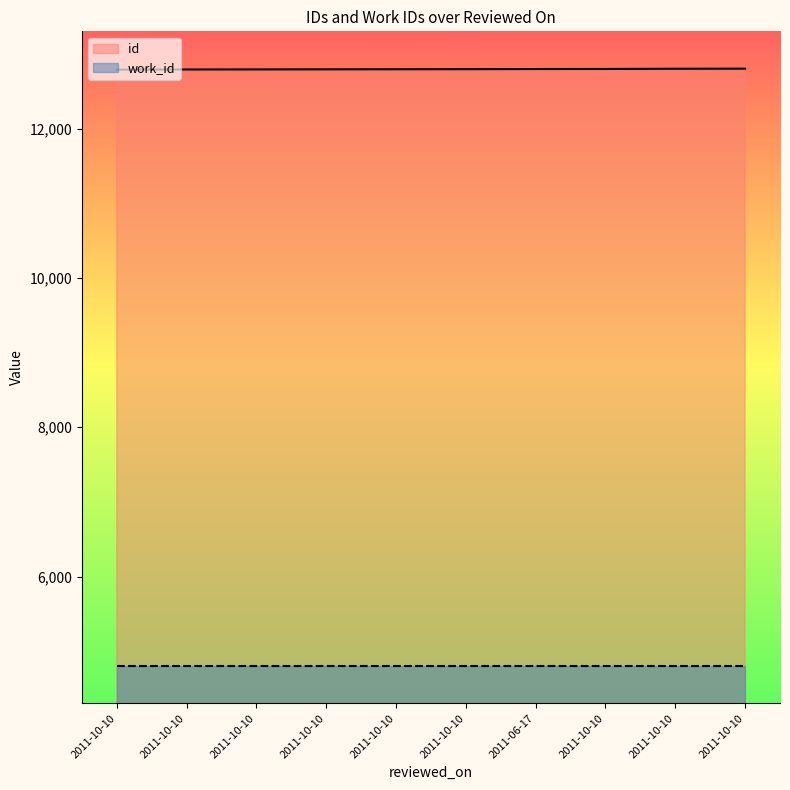

True or false: there are more than 1 points higher than both neighbors.

False